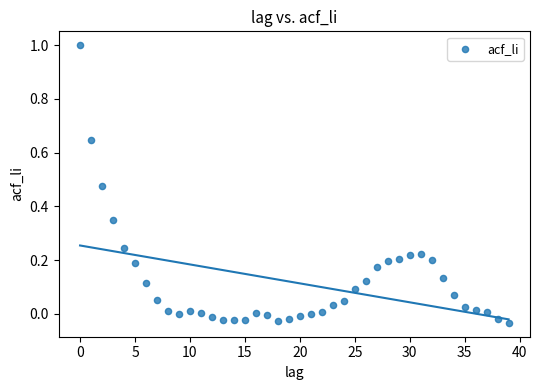

What is the range of Y values (max minus min)?

1.0